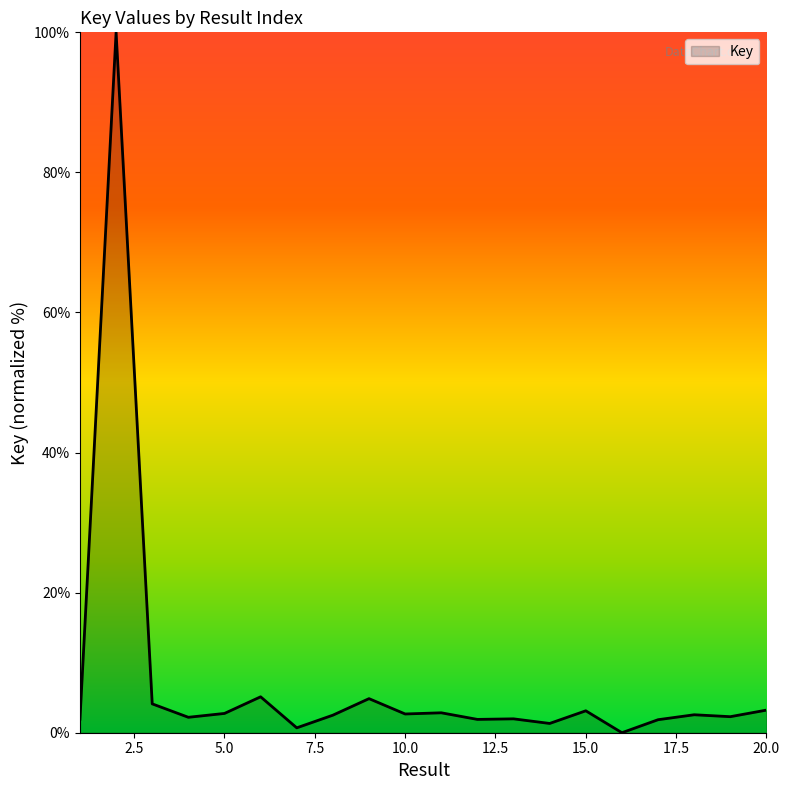

What is the difference between the maximum and minimum values?

100.0